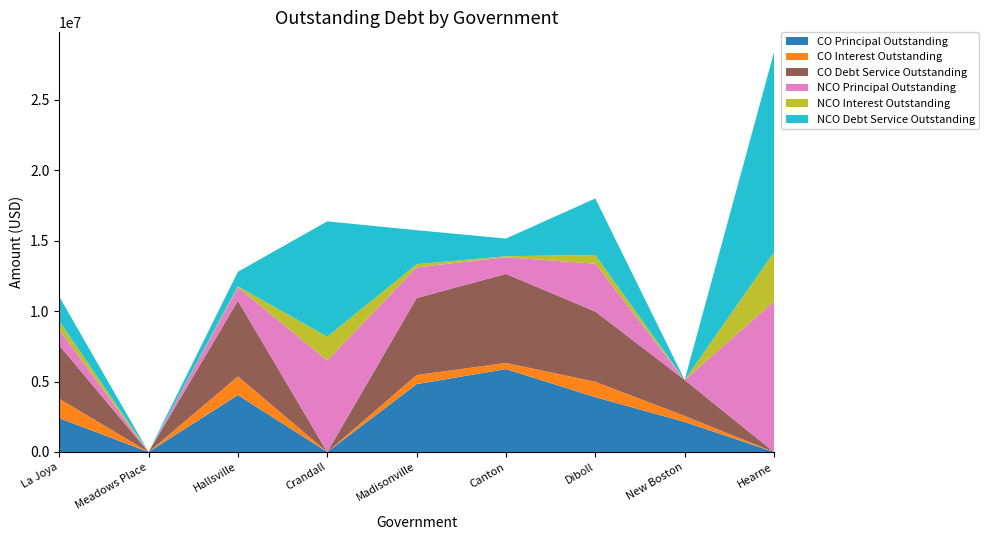

Reading left to right, what are all the values shown in this chart?

CO Principal Outstanding: La Joya=2404000.0	Meadows Place=0.0	Hallsville=4045000.0	Crandall=0.0	Madisonville=4820000.0	Canton=5889000.0	Diboll=3895000.0	New Boston=2135000.0	Hearne=0.0
CO Interest Outstanding: La Joya=1384647.7	Meadows Place=0.0	Hallsville=1324287.6	Crandall=0.0	Madisonville=644097.2	Canton=435415.7	Diboll=1092622.5	New Boston=424800.0	Hearne=0.0
CO Debt Service Outstanding: La Joya=3788647.7	Meadows Place=0.0	Hallsville=5369287.6	Crandall=0.0	Madisonville=5464097.2	Canton=6324415.7	Diboll=4987622.5	New Boston=2559800.0	Hearne=0.0
NCO Principal Outstanding: La Joya=1126000.0	Meadows Place=0.0	Hallsville=950000.0	Crandall=6500000.0	Madisonville=2185000.0	Canton=1182916.0	Diboll=3395000.0	New Boston=0.0	Hearne=10692000.0
NCO Interest Outstanding: La Joya=604566.2	Meadows Place=0.0	Hallsville=80875.0	Crandall=1689075.0	Madisonville=226535.5	Canton=70622.0	Diboll=620228.2	New Boston=0.0	Hearne=3498978.0
NCO Debt Service Outstanding: La Joya=1730566.2	Meadows Place=0.0	Hallsville=1030875.0	Crandall=8189075.0	Madisonville=2411535.5	Canton=1253538.1	Diboll=4015228.2	New Boston=0.0	Hearne=14190978.0